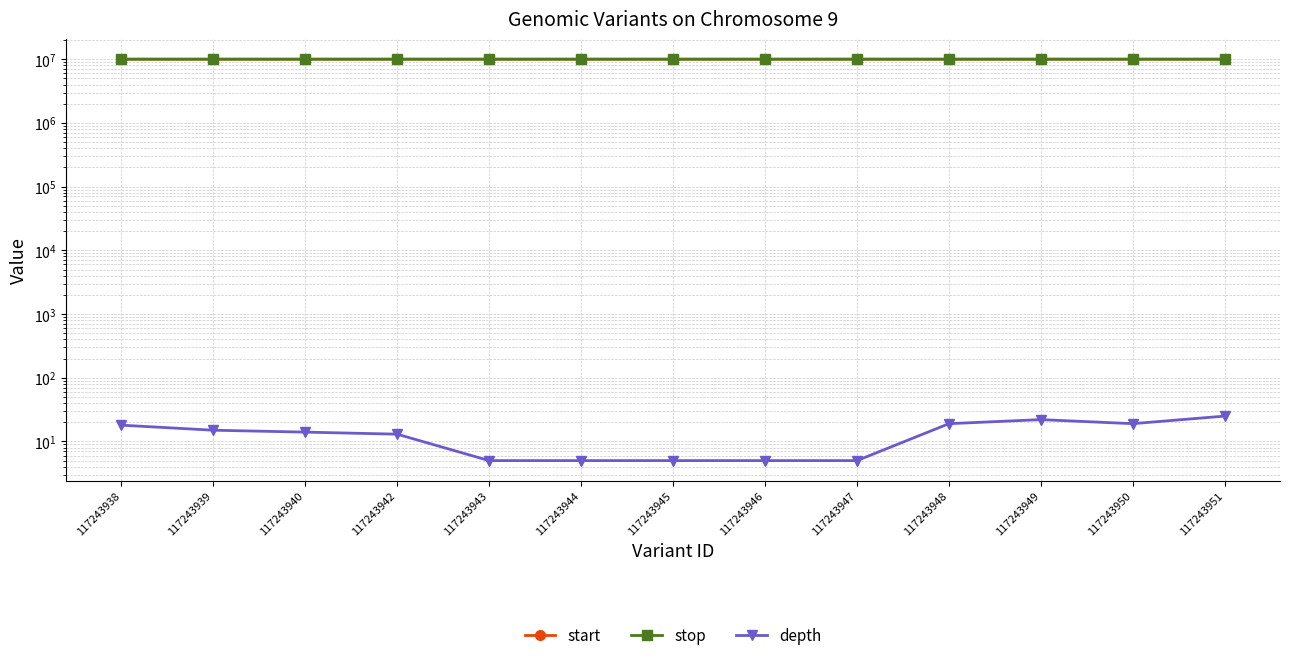

What is the difference between the second highest and second lowest values in the depth series?

17